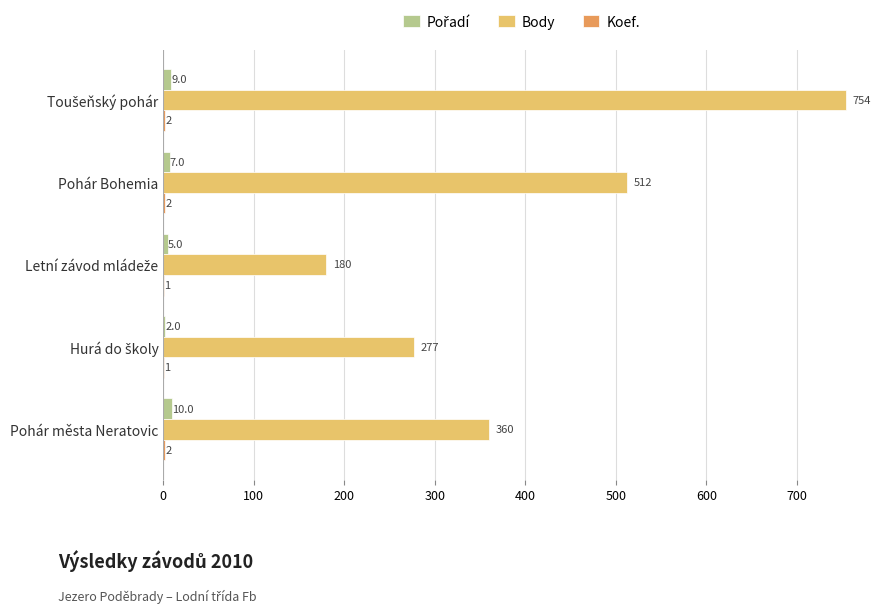

How many series are shown in this chart?

3